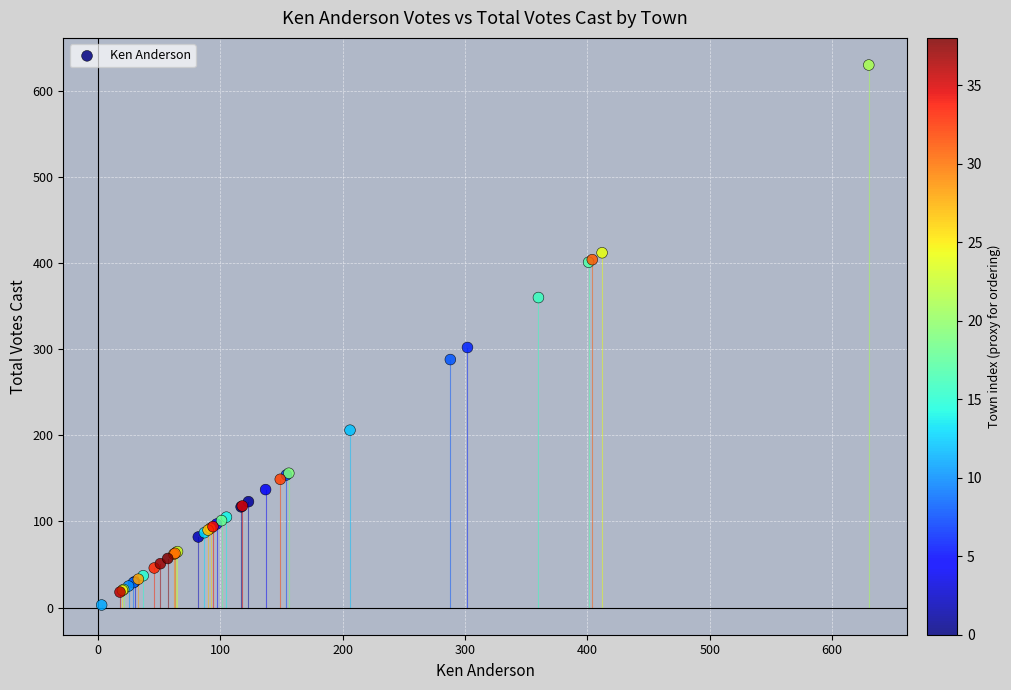

What Y value in the scatter plot is closest to 316?

302